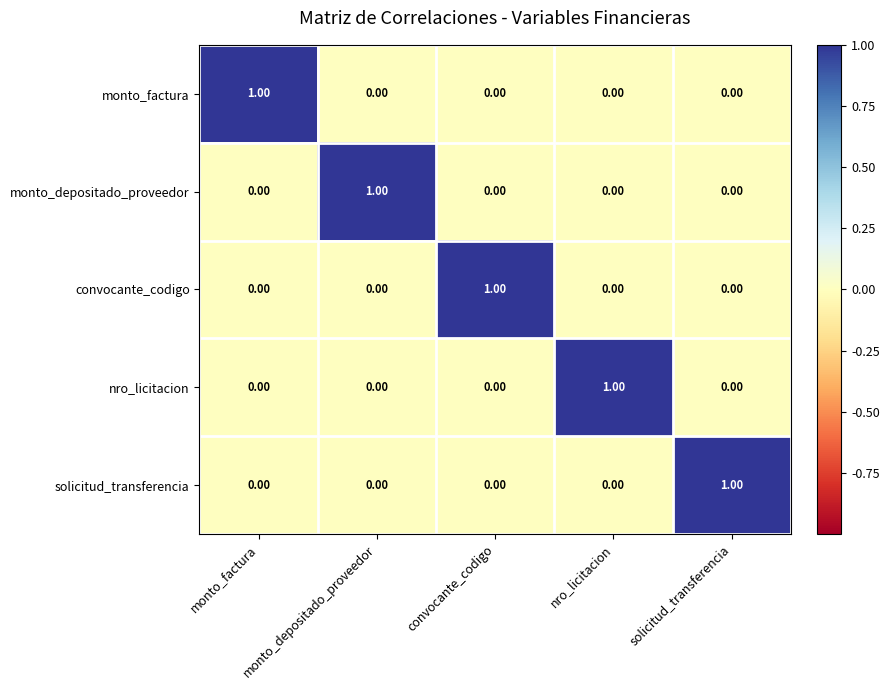

How many categories are shown in the chart?

5